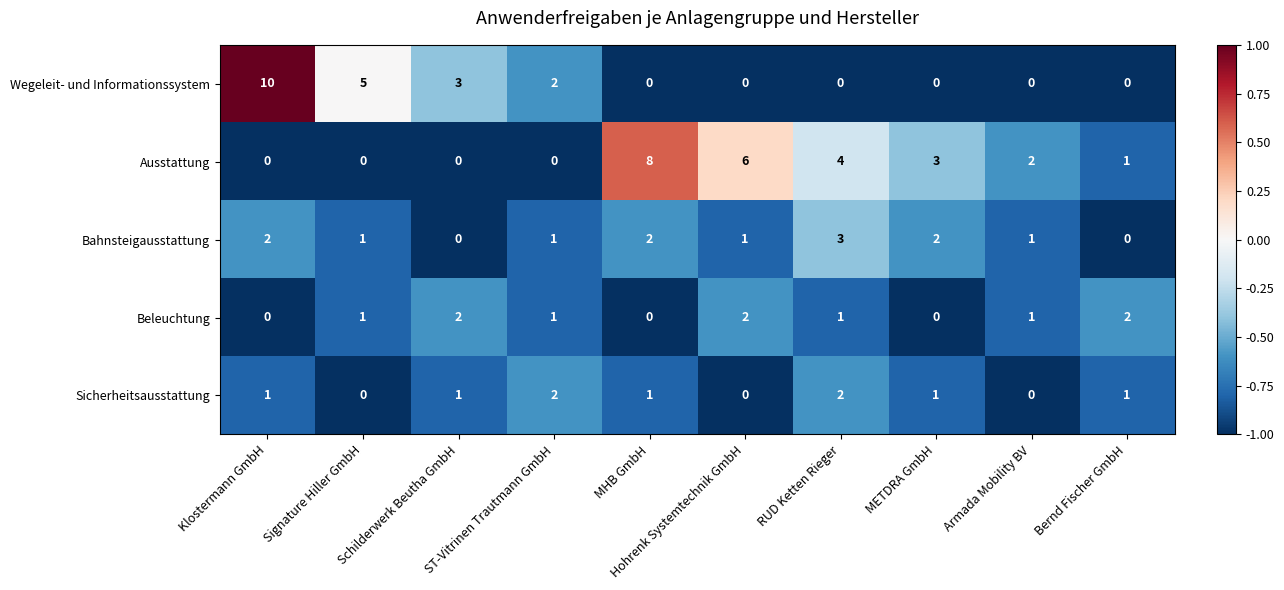

What is the maximum value shown in the chart?

10